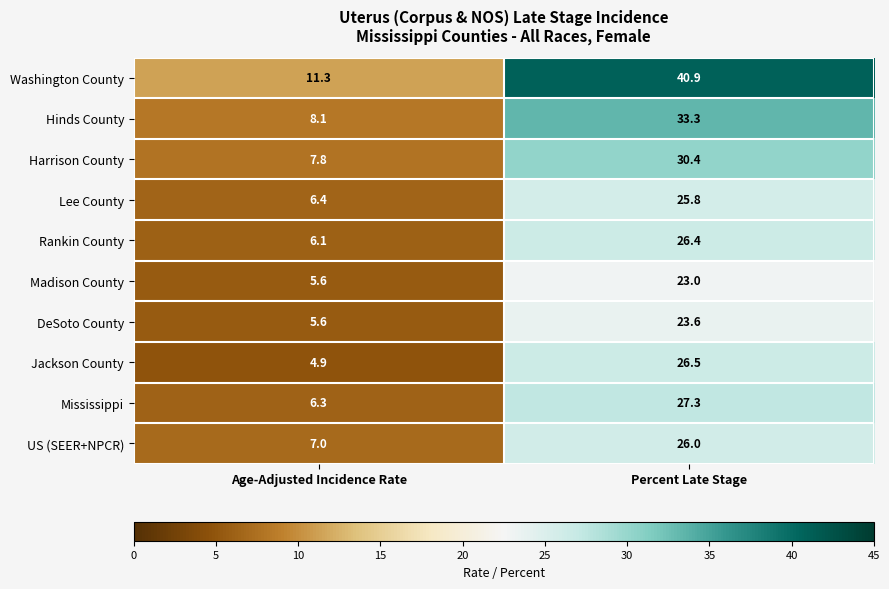

Which series has the widest spread of values?

Washington County